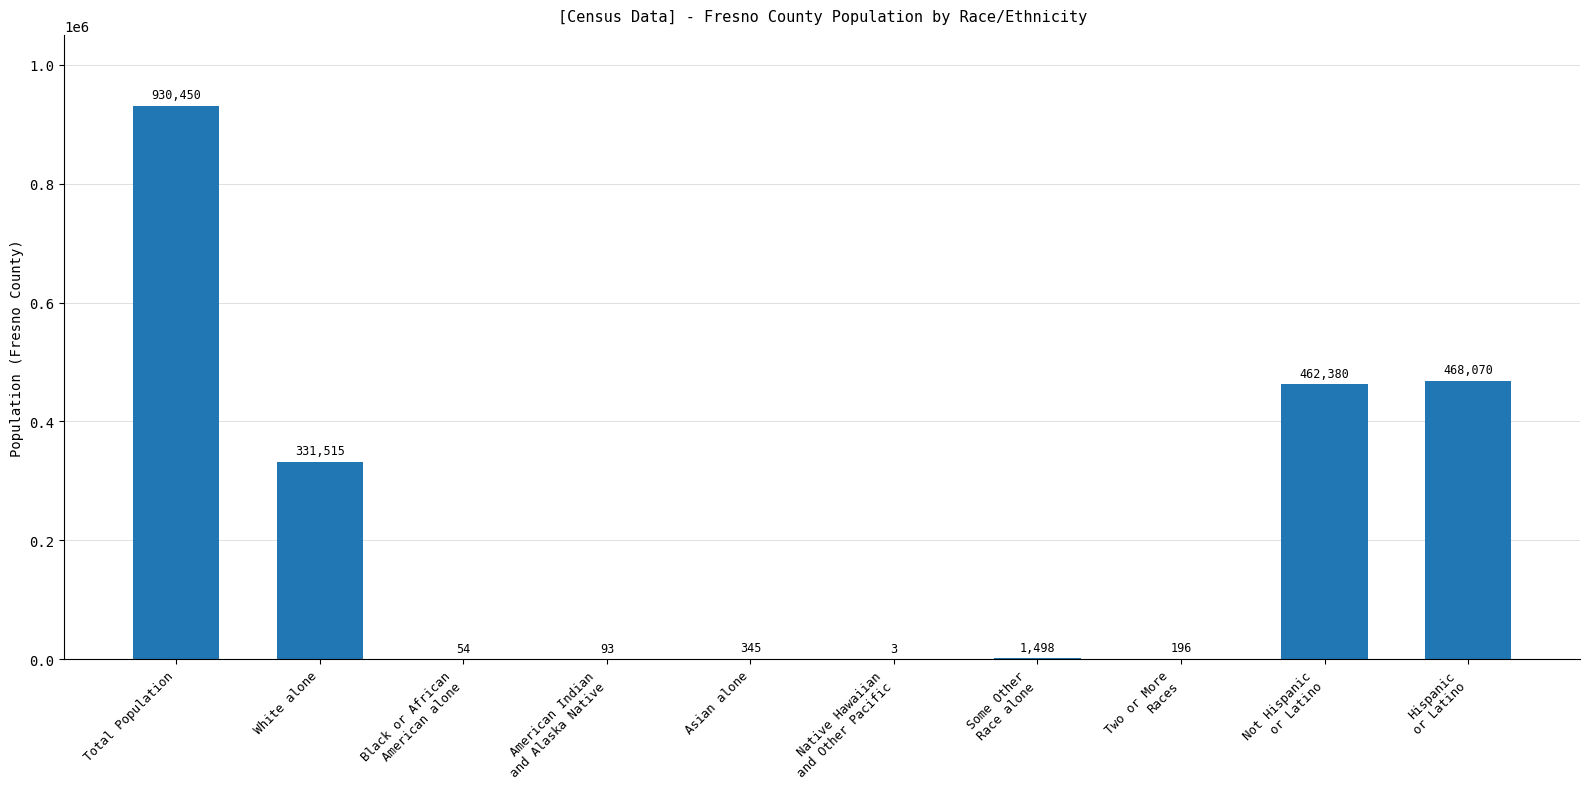

The chart shows a value of 762155 at Hispanic
or Latino. True or false?

False